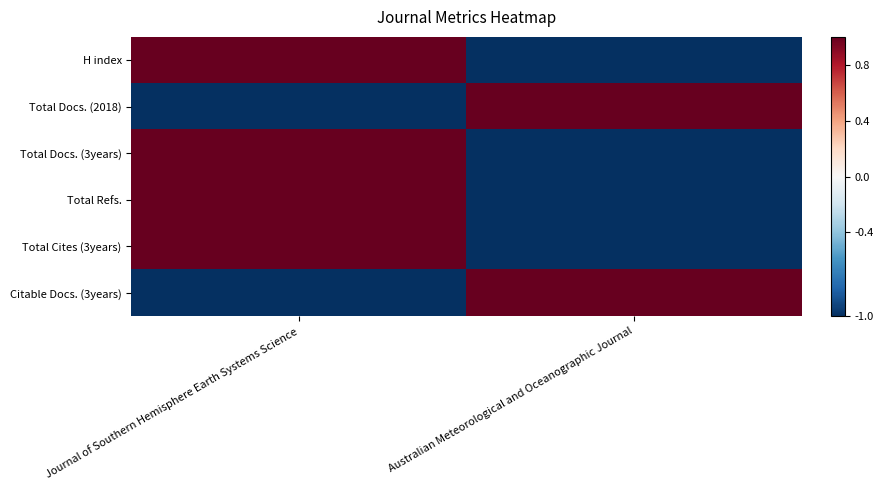

Reading left to right, transcribe all the data shown in this chart.

H index: Journal of Southern Hemisphere Earth Systems Science=1	Australian Meteorological and Oceanographic Journal=-1
Total Docs. (2018): Journal of Southern Hemisphere Earth Systems Science=-1	Australian Meteorological and Oceanographic Journal=1
Total Docs. (3years): Journal of Southern Hemisphere Earth Systems Science=1	Australian Meteorological and Oceanographic Journal=-1
Total Refs.: Journal of Southern Hemisphere Earth Systems Science=1	Australian Meteorological and Oceanographic Journal=-1
Total Cites (3years): Journal of Southern Hemisphere Earth Systems Science=1	Australian Meteorological and Oceanographic Journal=-1
Citable Docs. (3years): Journal of Southern Hemisphere Earth Systems Science=-1	Australian Meteorological and Oceanographic Journal=1